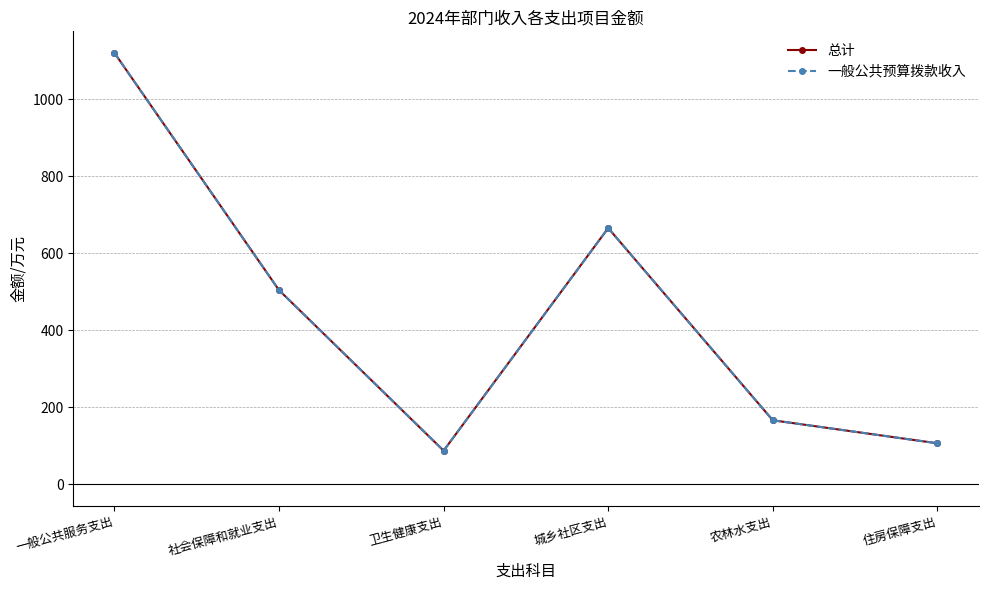

Does the chart have visible grid lines?

Yes